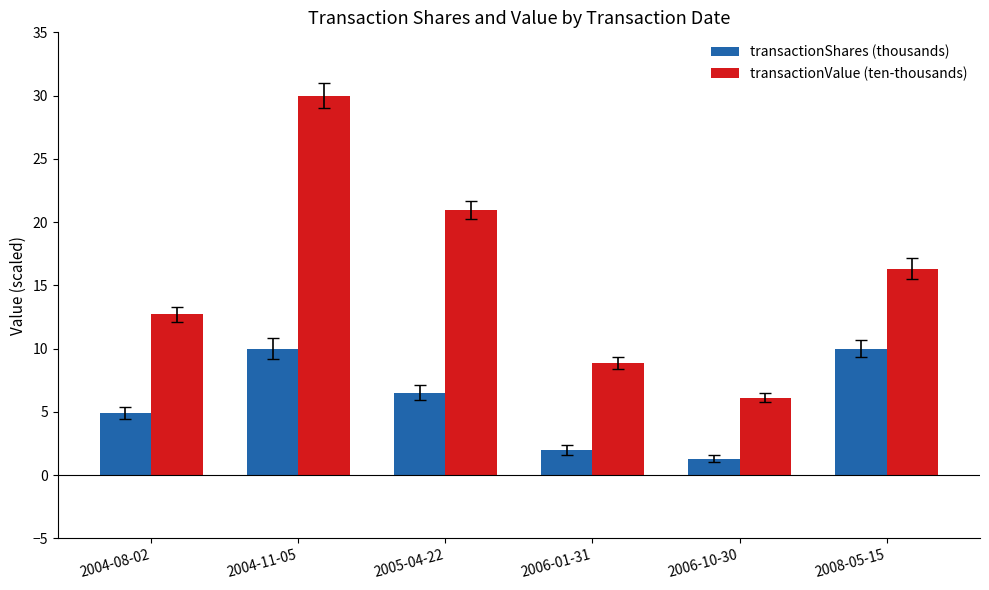

True or false: transactionShares (thousands) has a value of 2.0 at 2006-01-31.

True